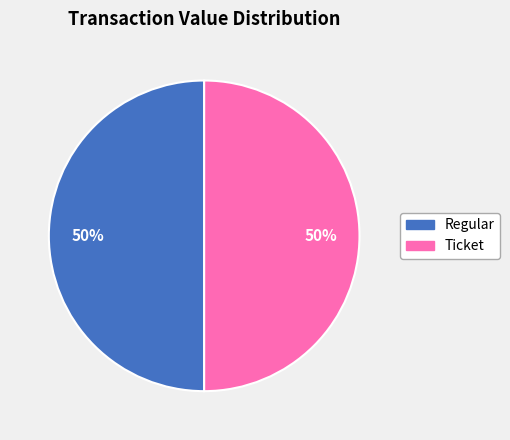

Do Ticket and Regular together represent more than half of the pie?

Yes